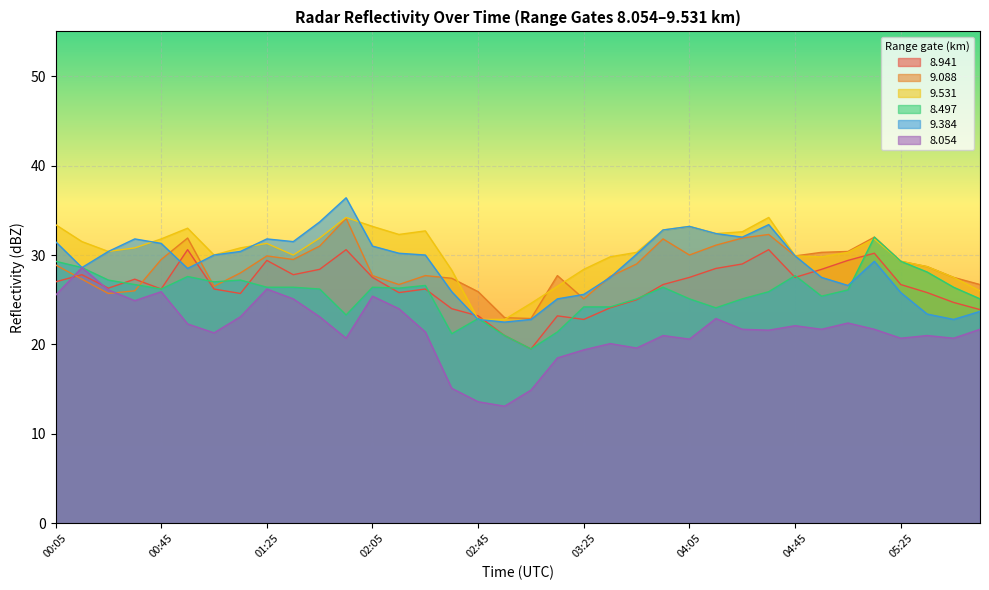

Reading left to right, extract all data points from this chart.

8.941: 27.0	27.8	26.3	27.3	26.2	30.6	26.2	25.7	29.4	27.8	28.4	30.6	27.5	25.8	26.2	24.0	23.2	21.0	19.5	23.2	22.8	24.1	25.0	26.7	27.5	28.5	29.0	30.6	27.5	28.4	29.4	30.2	26.7	25.8	24.7	23.9
9.088: 28.9	27.3	25.7	26.0	29.5	31.9	26.5	28.0	29.9	29.5	31.0	34.1	27.7	26.7	27.7	27.4	25.9	23.0	22.9	27.7	25.1	27.6	29.0	31.8	30.0	31.1	31.9	32.3	29.9	30.3	30.4	32.0	29.3	28.7	27.5	26.7
9.531: 33.4	31.5	30.4	30.8	31.8	33.0	30.0	30.8	31.3	30.0	31.9	34.2	33.2	32.3	32.7	28.3	22.8	22.8	24.6	26.5	28.4	29.8	30.3	32.8	33.2	32.4	32.6	34.2	29.9	29.8	30.3	31.8	29.3	28.7	27.5	26.0
8.497: 29.3	28.6	27.2	26.7	26.2	27.6	27.0	27.2	26.4	26.4	26.2	23.3	26.4	26.3	26.6	21.2	22.9	21.0	19.5	21.4	24.2	24.2	25.1	26.4	25.1	24.1	25.1	25.9	27.7	25.4	26.1	32.0	29.3	28.1	26.4	25.1
9.384: 31.5	28.6	30.4	31.8	31.3	28.5	30.0	30.4	31.8	31.5	33.7	36.4	31.0	30.2	30.0	25.9	22.8	22.5	22.8	25.1	25.6	27.5	30.1	32.8	33.2	32.4	32.0	33.4	29.9	27.5	26.6	29.3	25.8	23.4	22.8	23.7
8.054: 25.5	28.6	26.1	24.9	25.9	22.3	21.3	23.1	26.2	25.1	23.1	20.7	25.4	24.0	21.4	15.1	13.6	13.1	14.9	18.5	19.4	20.1	19.6	21.0	20.6	22.9	21.7	21.6	22.1	21.7	22.4	21.7	20.7	21.0	20.7	21.7